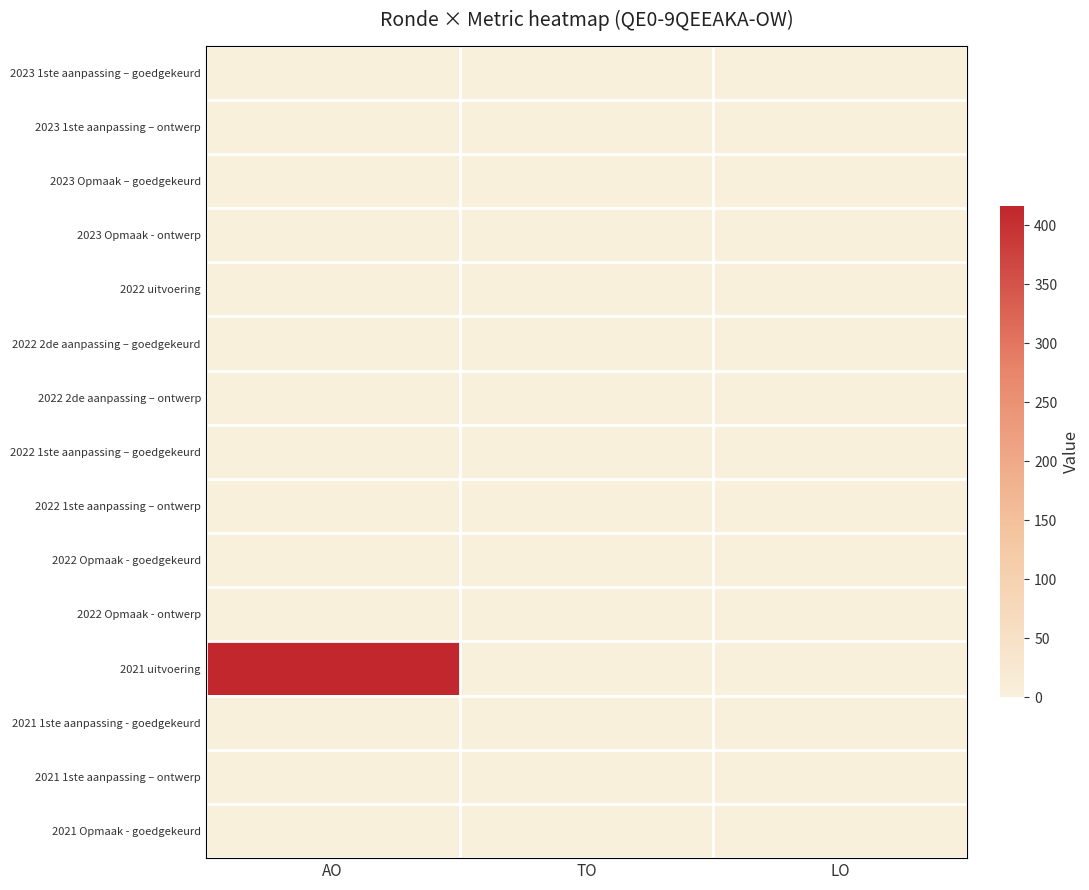

What is the greatest value displayed?

416